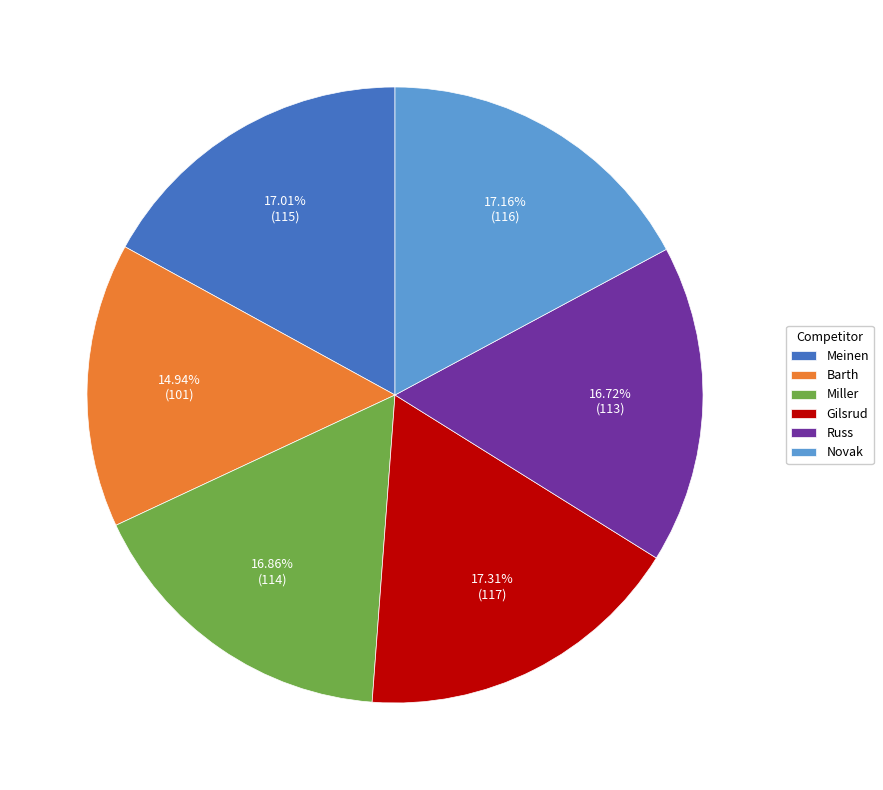

Is the sum of Meinen and Novak greater than half?

No